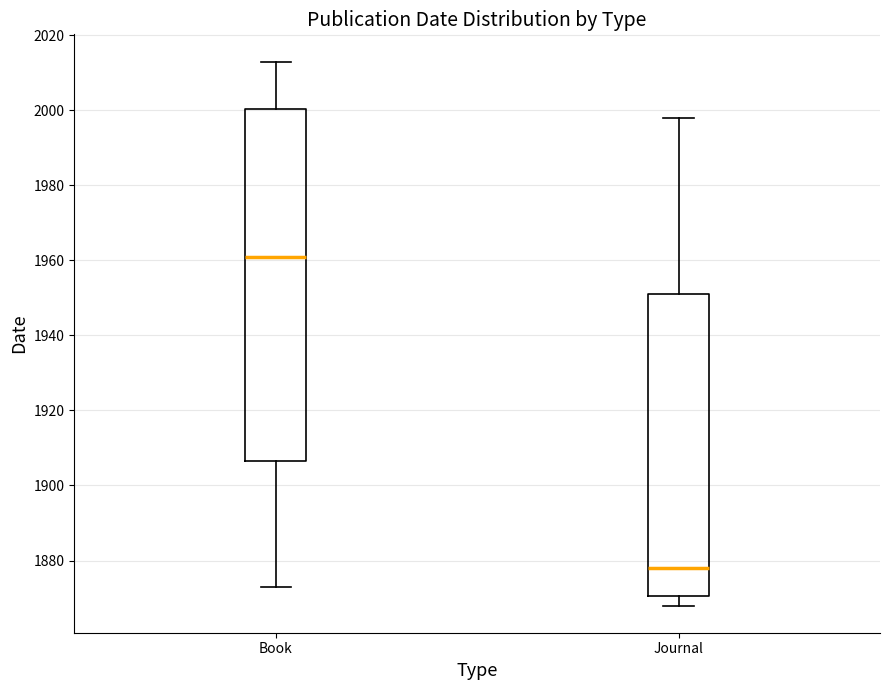

Which box has the lowest median line?

Journal